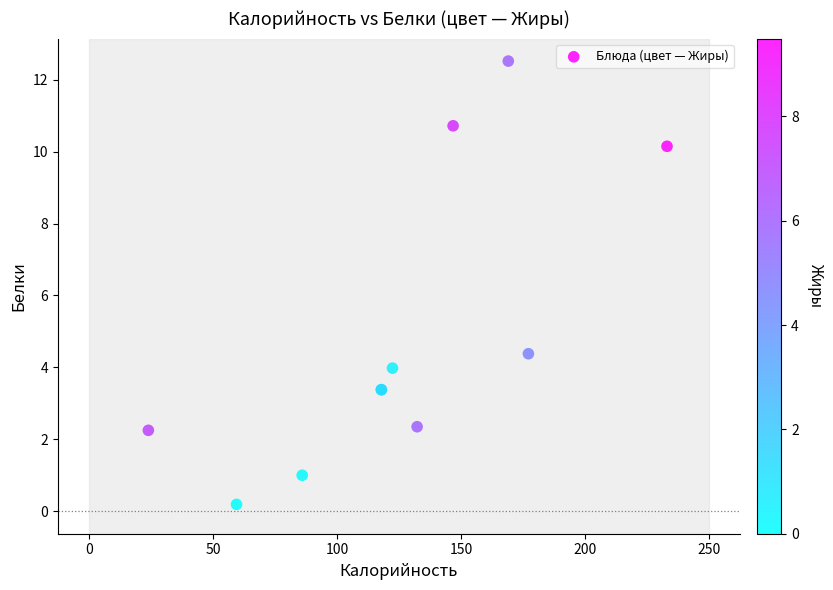

What Y value in the scatter plot is closest to 6?

4.4